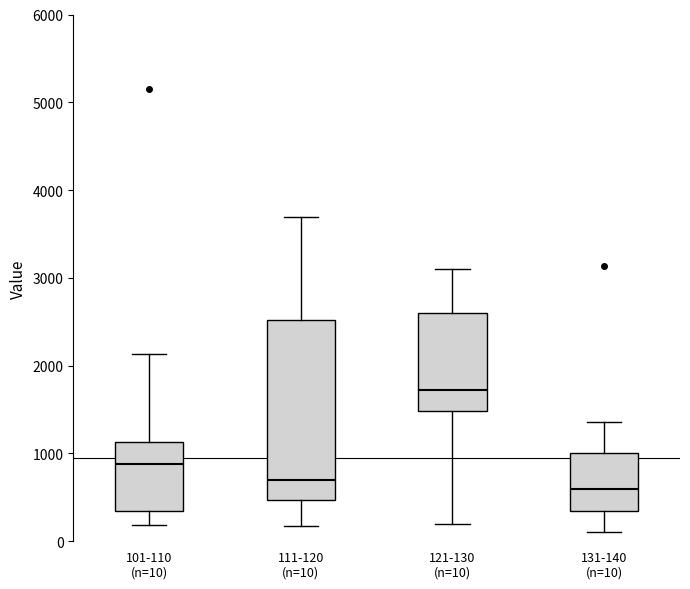

Reading left to right, read every box against the y-axis: the position of its median line, the range the box covers, and the ends of its whiskers. The values are not printed on the chart, so give them approximately, as read against the axis.

101-110 (n=10): median 900, box 300 to 1100, whiskers 200 to 2100
111-120 (n=10): median 700, box 500 to 2500, whiskers 200 to 3700
121-130 (n=10): median 1700, box 1500 to 2600, whiskers 200 to 3100
131-140 (n=10): median 600, box 300 to 1000, whiskers 100 to 1400